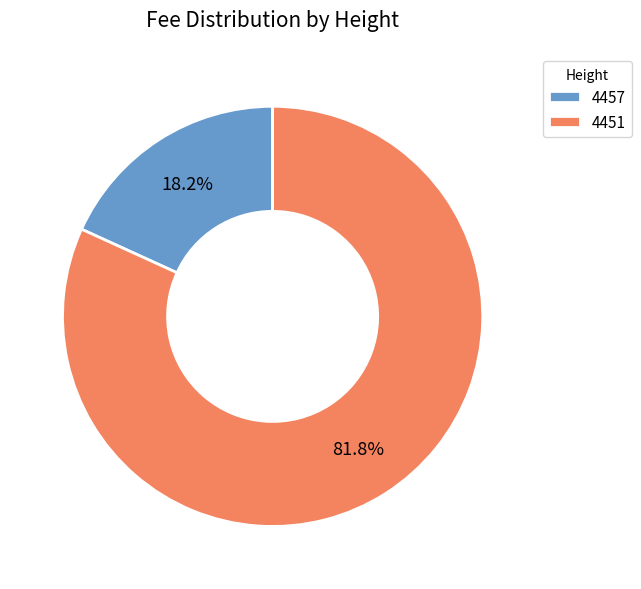

How many segments does this pie chart have?

2